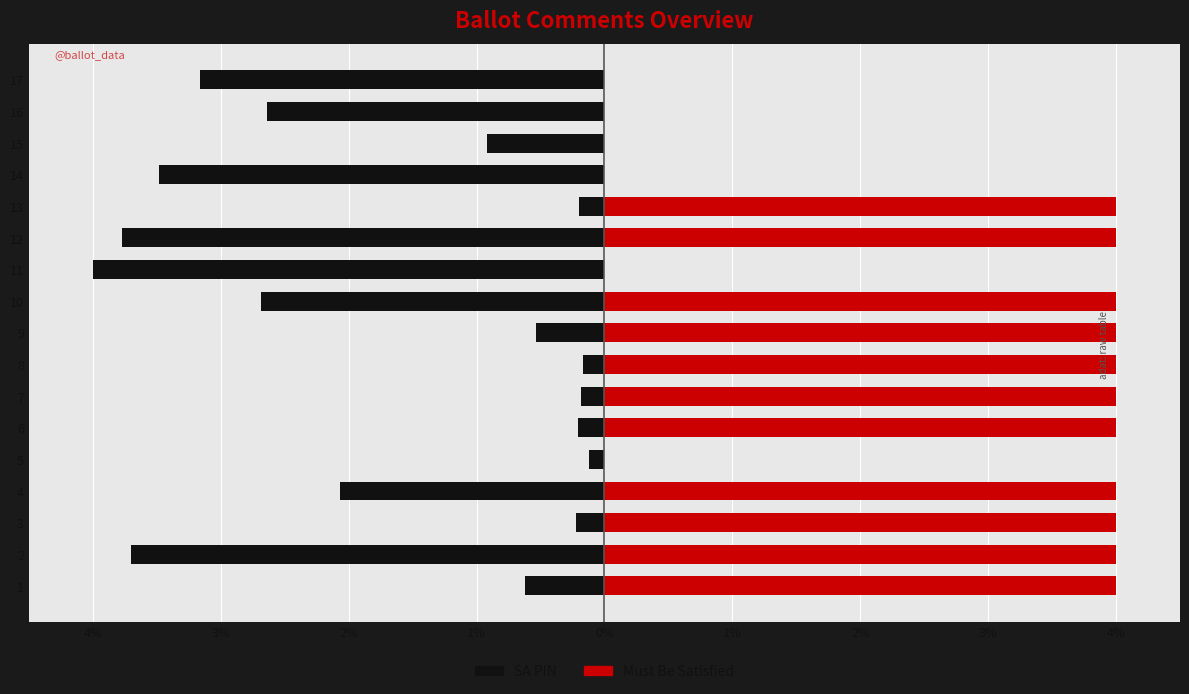

Reading left to right, transcribe all the data shown in this chart.

SA PIN: -0.6	-3.7	-0.2	-2.1	-0.1	-0.2	-0.2	-0.2	-0.5	-2.7	-4.0	-3.8	-0.2	-3.5	-0.9	-2.6	-3.2
Must Be Satisfied: 4.0	4.0	4.0	4.0	0.0	4.0	4.0	4.0	4.0	4.0	0.0	4.0	4.0	0.0	0.0	0.0	0.0